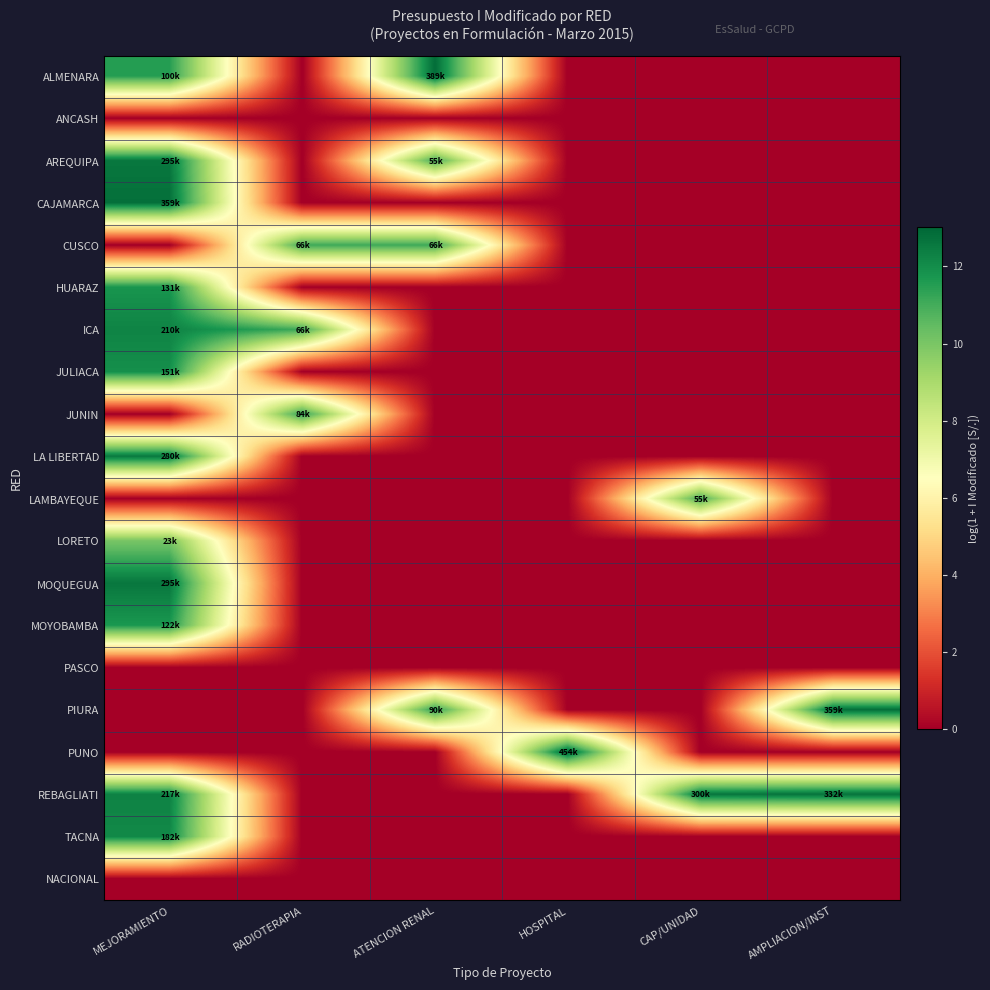

Reading left to right, what are all the values shown in this chart?

ALMENARA: MEJORAMIENTO=11.5	RADIOTERAPIA=0.0	ATENCION RENAL=12.9	HOSPITAL=0.0	CAP/UNIDAD=0.0	AMPLIACION/INST=0.0
ANCASH: MEJORAMIENTO=0.0	RADIOTERAPIA=0.0	ATENCION RENAL=0.0	HOSPITAL=0.0	CAP/UNIDAD=0.0	AMPLIACION/INST=0.0
AREQUIPA: MEJORAMIENTO=12.6	RADIOTERAPIA=0.0	ATENCION RENAL=10.9	HOSPITAL=0.0	CAP/UNIDAD=0.0	AMPLIACION/INST=0.0
CAJAMARCA: MEJORAMIENTO=12.8	RADIOTERAPIA=0.0	ATENCION RENAL=0.0	HOSPITAL=0.0	CAP/UNIDAD=0.0	AMPLIACION/INST=0.0
CUSCO: MEJORAMIENTO=0.0	RADIOTERAPIA=11.1	ATENCION RENAL=11.1	HOSPITAL=0.0	CAP/UNIDAD=0.0	AMPLIACION/INST=0.0
HUARAZ: MEJORAMIENTO=11.8	RADIOTERAPIA=0.0	ATENCION RENAL=0.0	HOSPITAL=0.0	CAP/UNIDAD=0.0	AMPLIACION/INST=0.0
ICA: MEJORAMIENTO=12.3	RADIOTERAPIA=11.1	ATENCION RENAL=0.0	HOSPITAL=0.0	CAP/UNIDAD=0.0	AMPLIACION/INST=0.0
JULIACA: MEJORAMIENTO=11.9	RADIOTERAPIA=0.0	ATENCION RENAL=0.0	HOSPITAL=0.0	CAP/UNIDAD=0.0	AMPLIACION/INST=0.0
JUNIN: MEJORAMIENTO=0.0	RADIOTERAPIA=11.3	ATENCION RENAL=0.0	HOSPITAL=0.0	CAP/UNIDAD=0.0	AMPLIACION/INST=0.0
LA LIBERTAD: MEJORAMIENTO=12.5	RADIOTERAPIA=0.0	ATENCION RENAL=0.0	HOSPITAL=0.0	CAP/UNIDAD=0.0	AMPLIACION/INST=0.0
LAMBAYEQUE: MEJORAMIENTO=0.0	RADIOTERAPIA=0.0	ATENCION RENAL=0.0	HOSPITAL=0.0	CAP/UNIDAD=10.9	AMPLIACION/INST=0.0
LORETO: MEJORAMIENTO=10.0	RADIOTERAPIA=0.0	ATENCION RENAL=0.0	HOSPITAL=0.0	CAP/UNIDAD=0.0	AMPLIACION/INST=0.0
MOQUEGUA: MEJORAMIENTO=12.6	RADIOTERAPIA=0.0	ATENCION RENAL=0.0	HOSPITAL=0.0	CAP/UNIDAD=0.0	AMPLIACION/INST=0.0
MOYOBAMBA: MEJORAMIENTO=11.7	RADIOTERAPIA=0.0	ATENCION RENAL=0.0	HOSPITAL=0.0	CAP/UNIDAD=0.0	AMPLIACION/INST=0.0
PASCO: MEJORAMIENTO=0.0	RADIOTERAPIA=0.0	ATENCION RENAL=0.0	HOSPITAL=0.0	CAP/UNIDAD=0.0	AMPLIACION/INST=0.0
PIURA: MEJORAMIENTO=0.0	RADIOTERAPIA=0.0	ATENCION RENAL=11.4	HOSPITAL=0.0	CAP/UNIDAD=0.0	AMPLIACION/INST=12.8
PUNO: MEJORAMIENTO=0.0	RADIOTERAPIA=0.0	ATENCION RENAL=0.0	HOSPITAL=13.0	CAP/UNIDAD=0.0	AMPLIACION/INST=0.0
REBAGLIATI: MEJORAMIENTO=12.3	RADIOTERAPIA=0.0	ATENCION RENAL=0.0	HOSPITAL=0.0	CAP/UNIDAD=12.6	AMPLIACION/INST=12.7
TACNA: MEJORAMIENTO=12.1	RADIOTERAPIA=0.0	ATENCION RENAL=0.0	HOSPITAL=0.0	CAP/UNIDAD=0.0	AMPLIACION/INST=0.0
NACIONAL: MEJORAMIENTO=0.0	RADIOTERAPIA=0.0	ATENCION RENAL=0.0	HOSPITAL=0.0	CAP/UNIDAD=0.0	AMPLIACION/INST=0.0